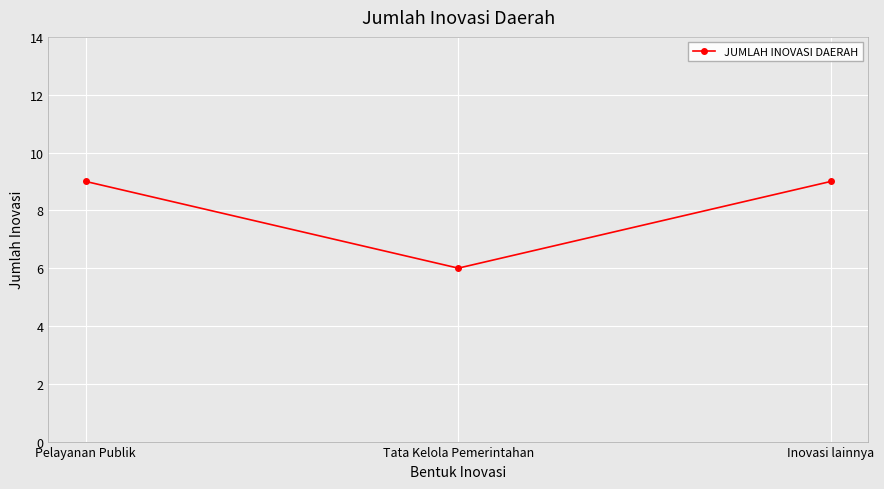

How many data points are less than 9?

1